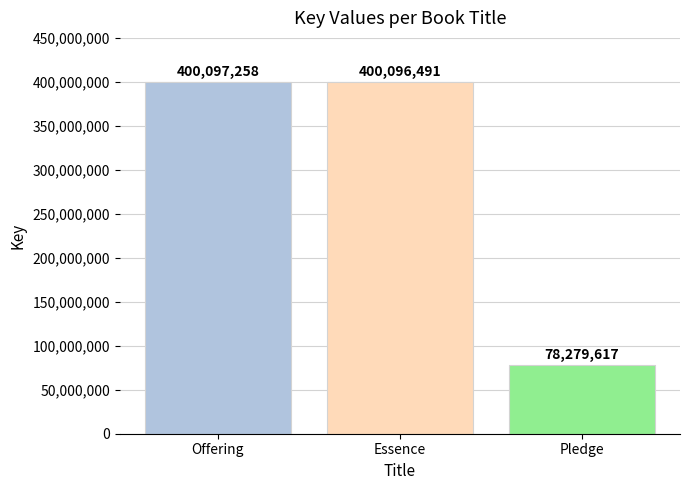

What is the difference between the maximum and minimum values?

321817641